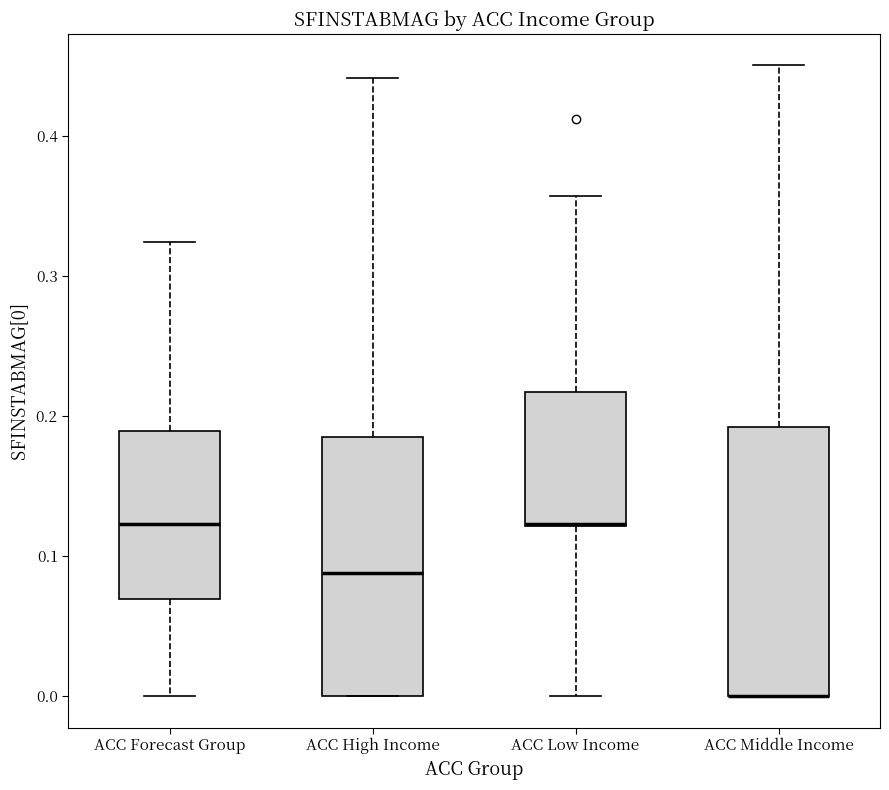

Reading left to right, transcribe this box plot: for each box, give where its median line is, the range the box spans, and where its two whiskers end, as read against the y-axis. The values are not printed on the chart, so give them approximately, as read against the axis.

ACC Forecast Group: median 0.12, box 0.07 to 0.19, whiskers 0.00 to 0.32
ACC High Income: median 0.09, box 0.00 to 0.19, whiskers 0.00 to 0.44
ACC Low Income: median 0.12, box 0.12 to 0.22, whiskers 0.00 to 0.36
ACC Middle Income: median 0.00 (drawn on the box's lower edge), box 0.00 to 0.19, whiskers 0.00 to 0.45